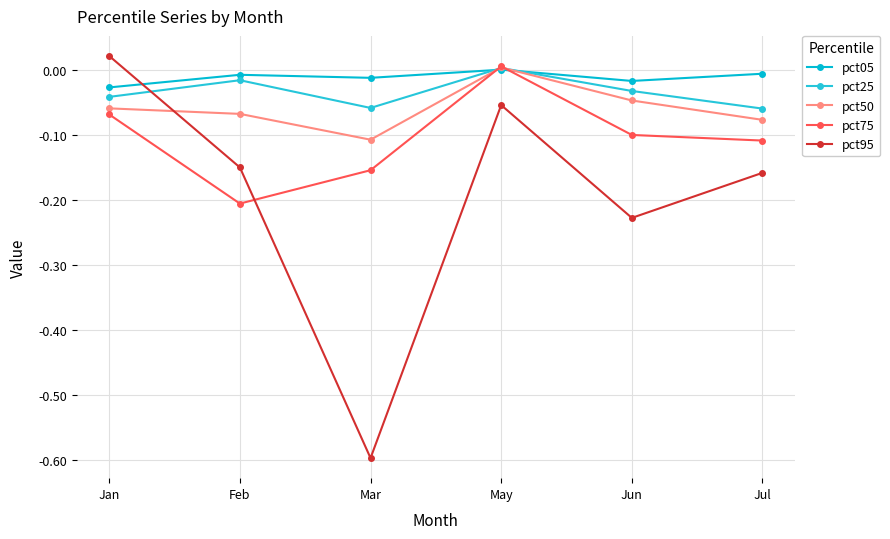

How many lines are shown in the chart?

5